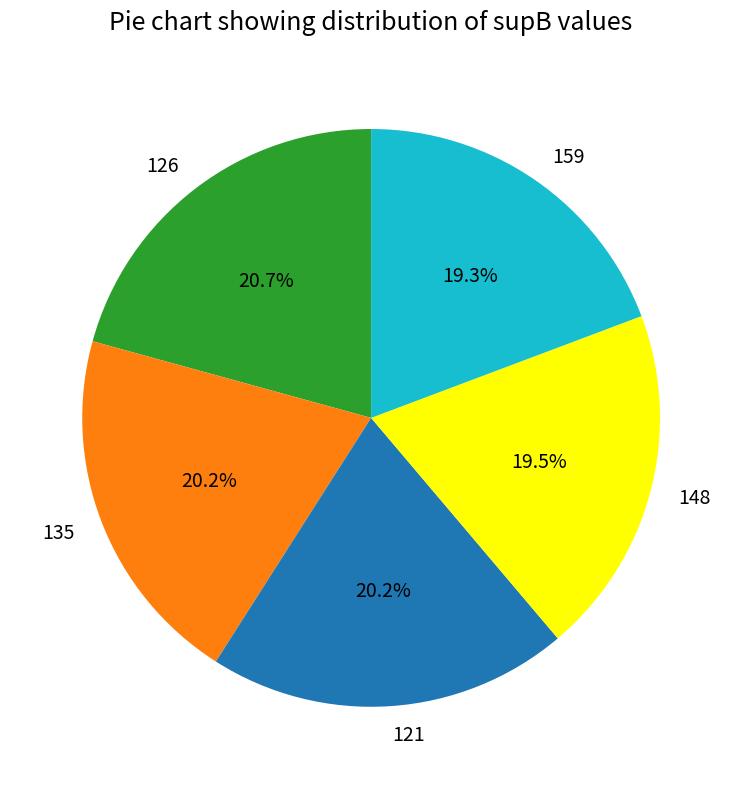

How many slices are in this pie chart?

5